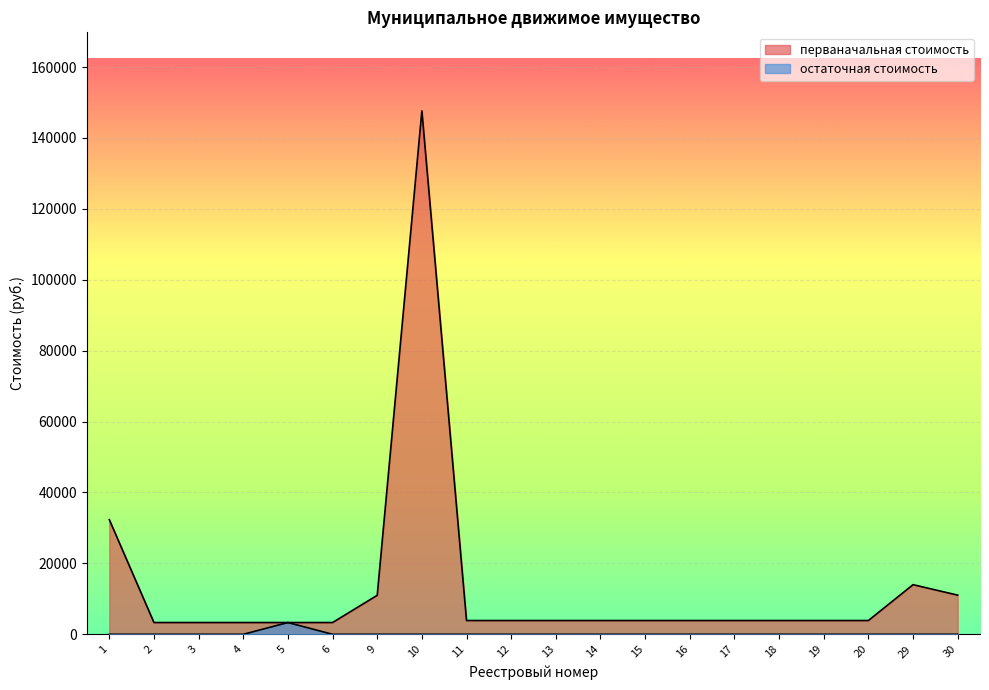

How many lines are shown in the chart?

2